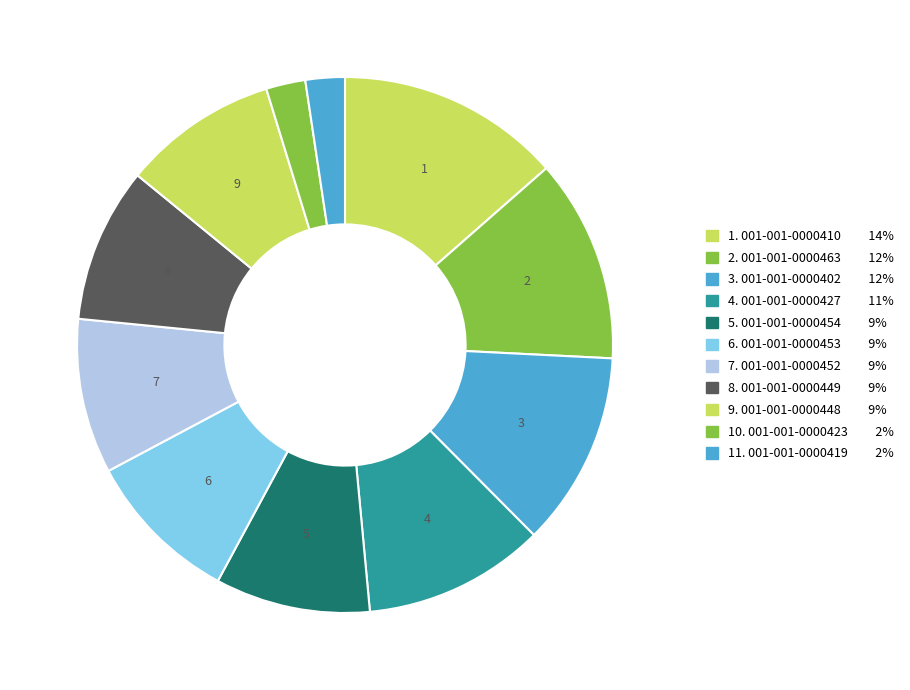

To the nearest percent, what is the average slice percentage?

9%